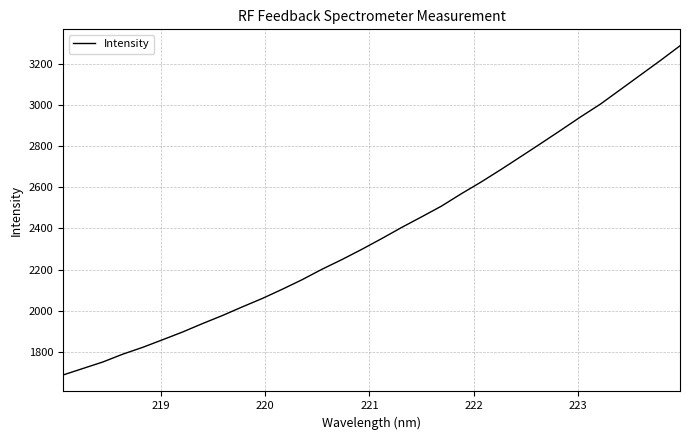

What is the minimum value shown in the chart?

1686.7